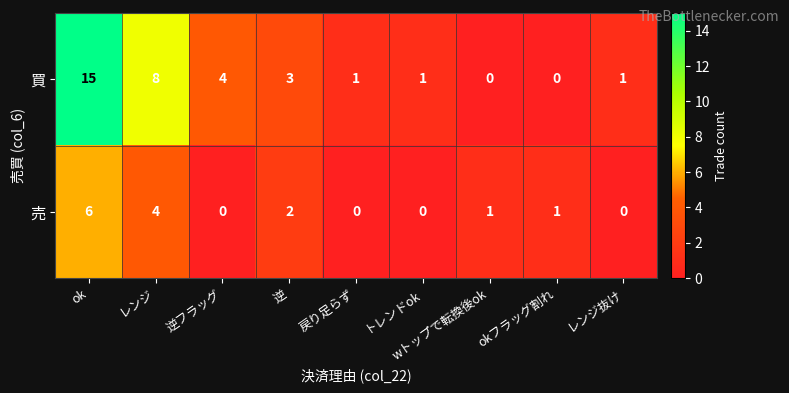

Which series has the widest spread of values?

買